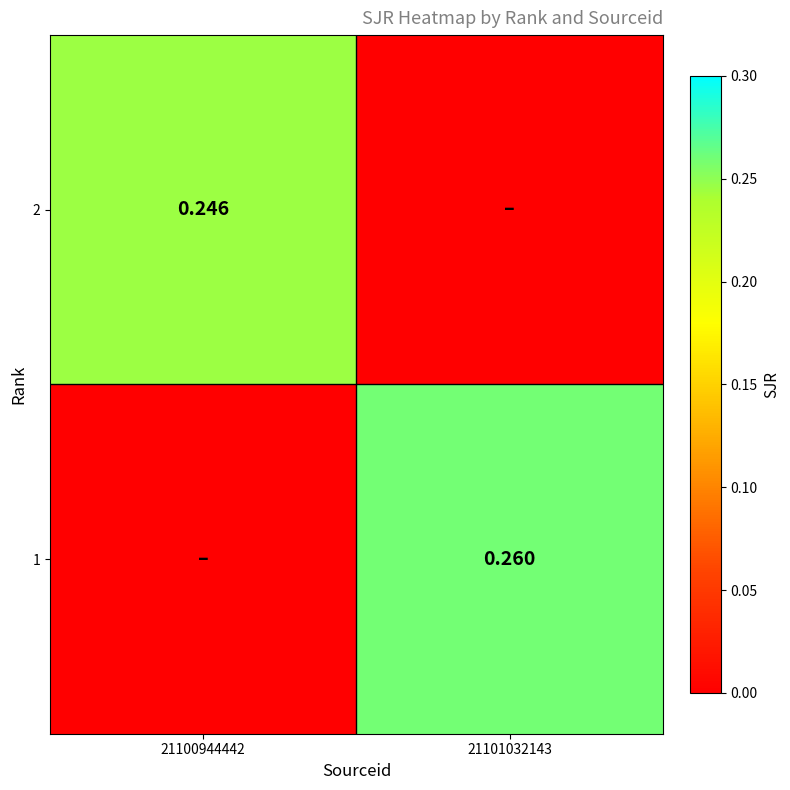

Is the value of 1 at 21101032143 greater than the value of 2 at 21100944442?

Yes